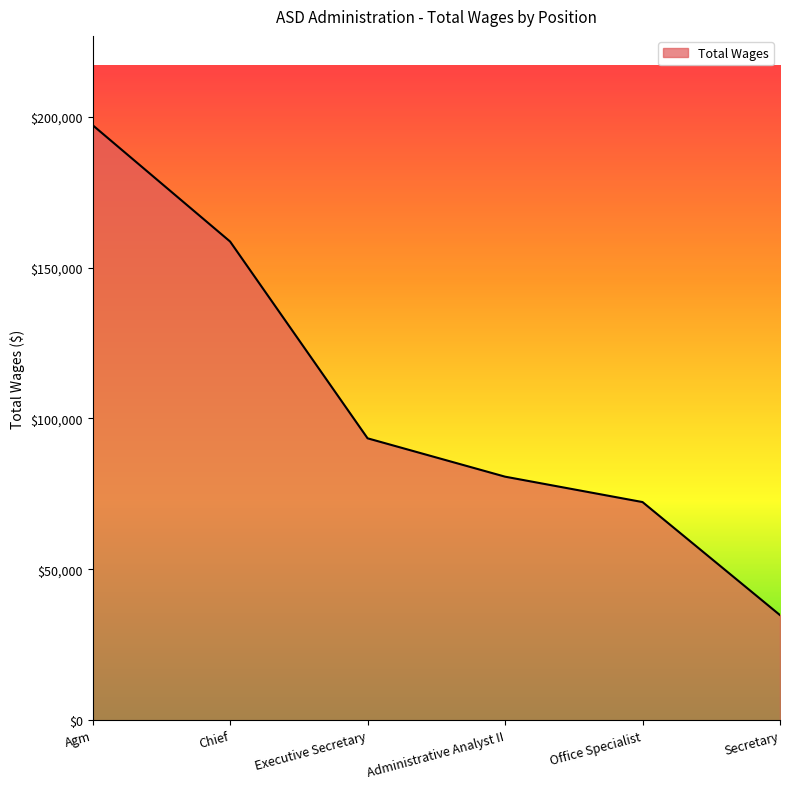

How many lines are shown in the chart?

1